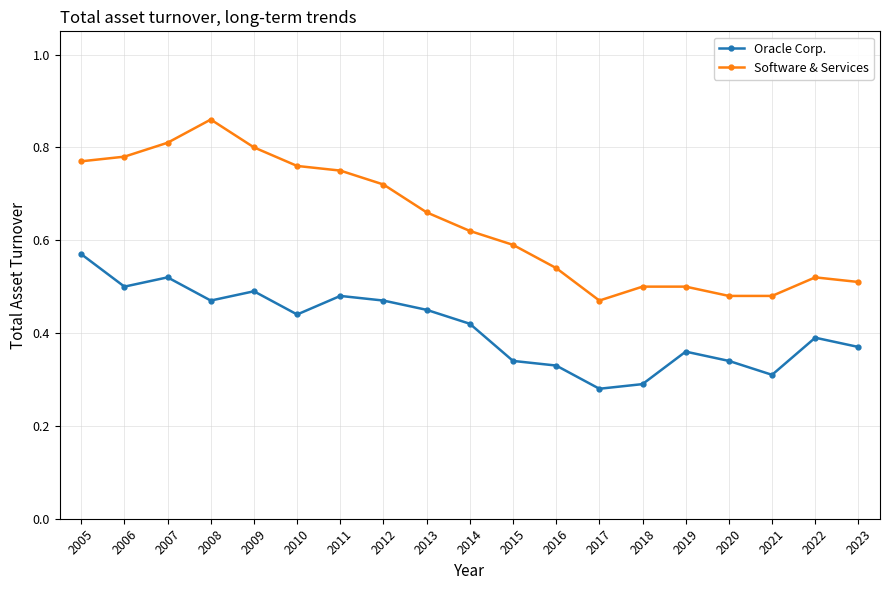

What are all the series names shown in the legend?

Oracle Corp., Software & Services